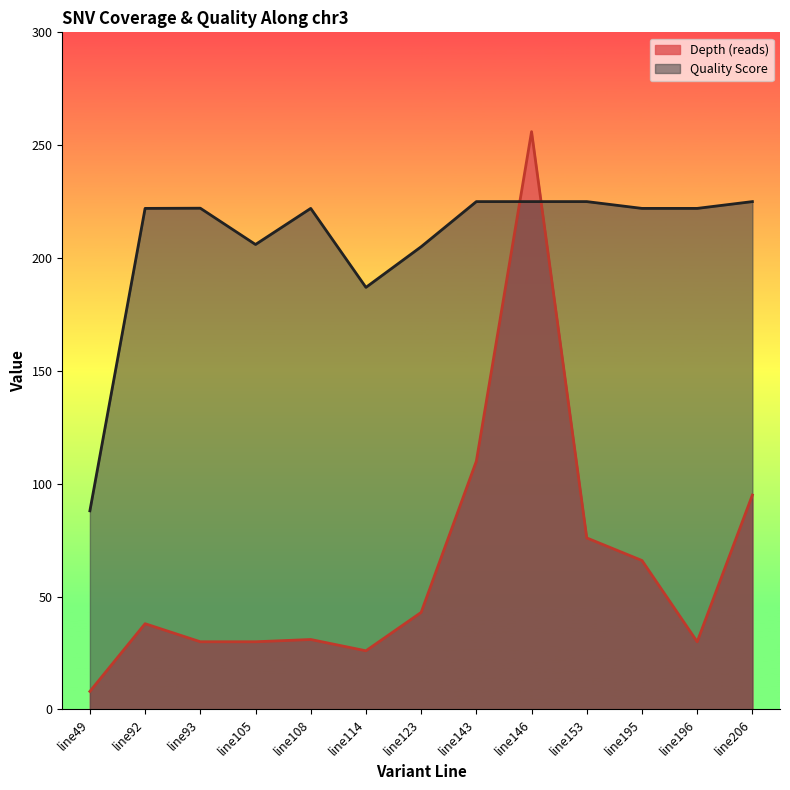

Reading left to right, list all the values displayed in this chart.

Depth (reads): 8.0	38.0	30.0	30.0	31.0	26.0	43.0	110.0	256.0	76.0	66.0	30.0	95.0
Quality Score: 88.0	222.0	222.1	206.0	222.0	187.0	205.0	225.0	225.0	225.0	222.0	222.0	225.0